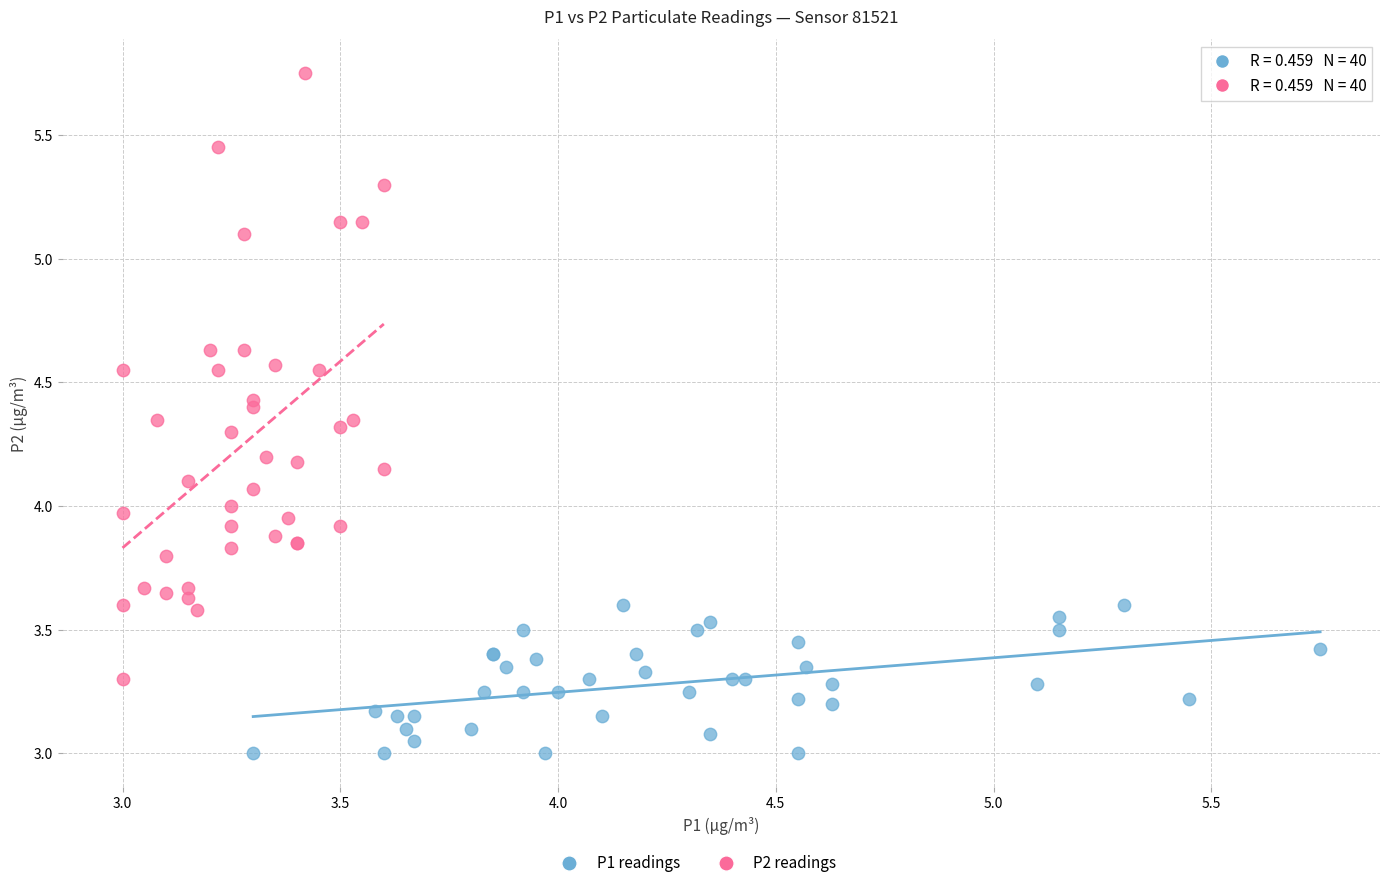

Which series reaches the minimum Y coordinate?

P1 readings